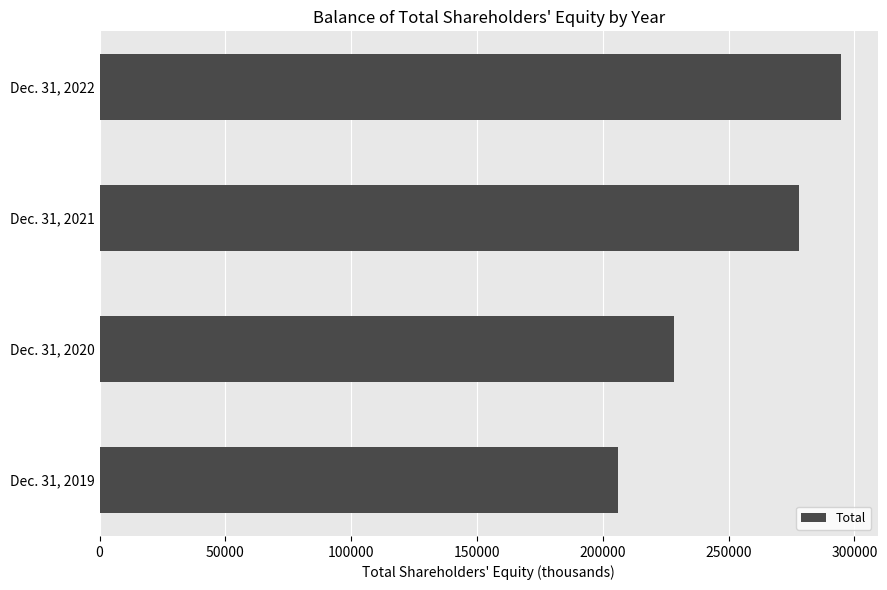

The value at Dec. 31, 2022 is 294512. True or false?

True